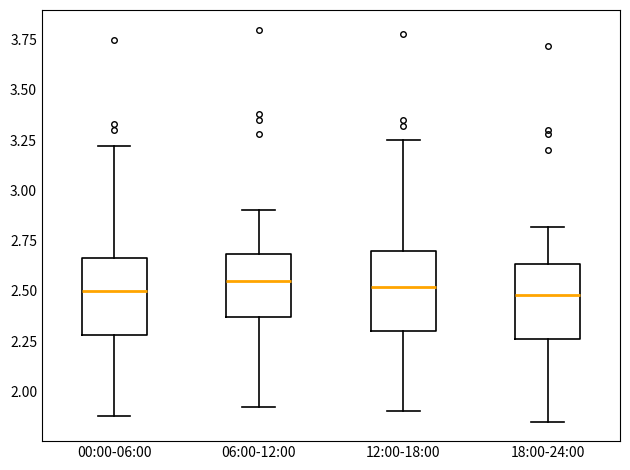

Reading left to right, transcribe this box plot: for each box, give where its median line is, the range the box spans, and where its two whiskers end, as read against the y-axis. The values are not printed on the chart, so give them approximately, as read against the axis.

00:00-06:00: median 2.50, box 2.30 to 2.65, whiskers 1.90 to 3.20
06:00-12:00: median 2.55, box 2.35 to 2.70, whiskers 1.90 to 2.90
12:00-18:00: median 2.50, box 2.30 to 2.70, whiskers 1.90 to 3.25
18:00-24:00: median 2.50, box 2.25 to 2.65, whiskers 1.85 to 2.80